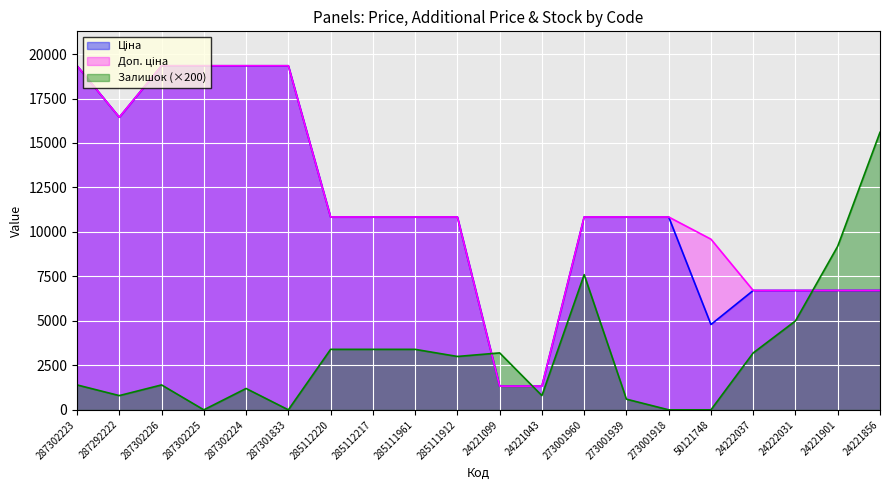

What position from the left is 24222037?

17